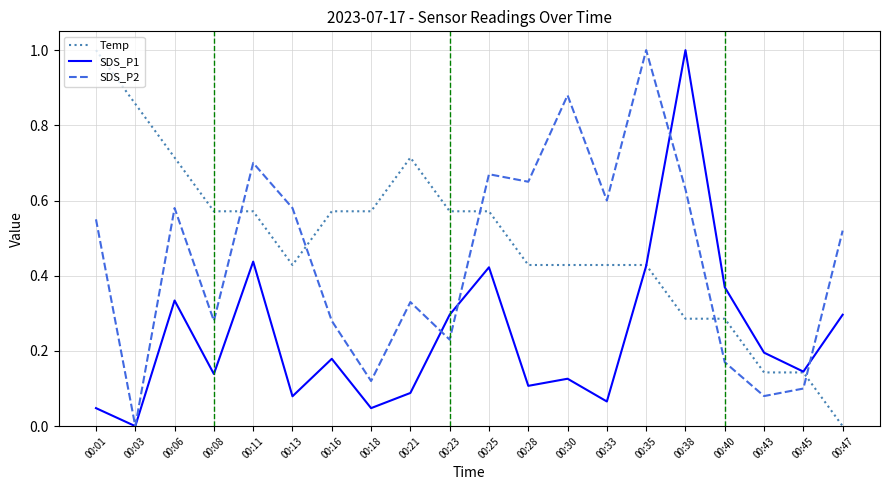

At 00:11, list the series in order from largest to smallest.

SDS_P2, Temp, SDS_P1